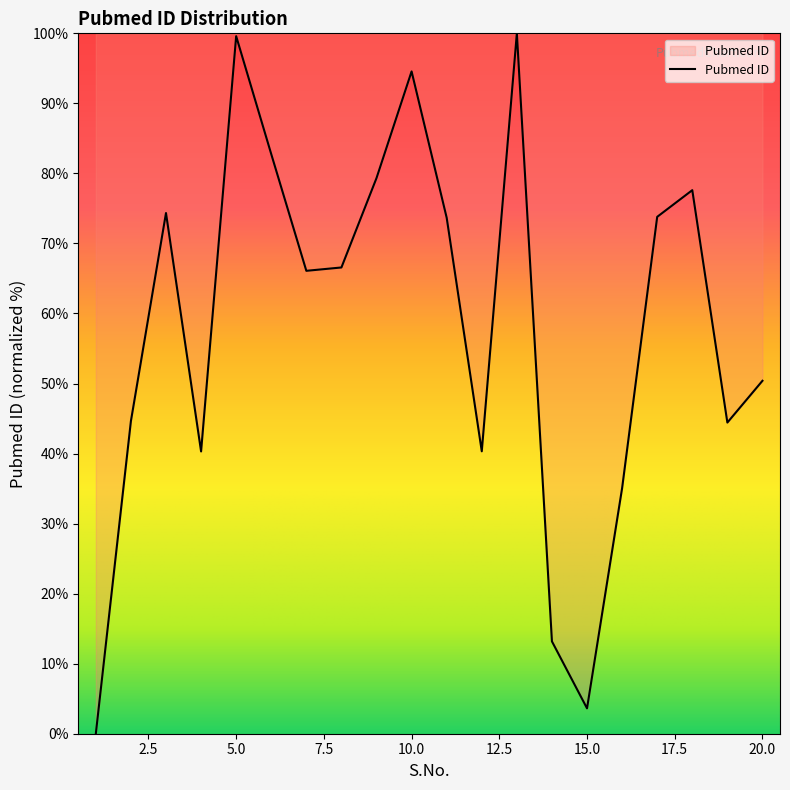

What is the difference between the maximum and minimum values?

100.0